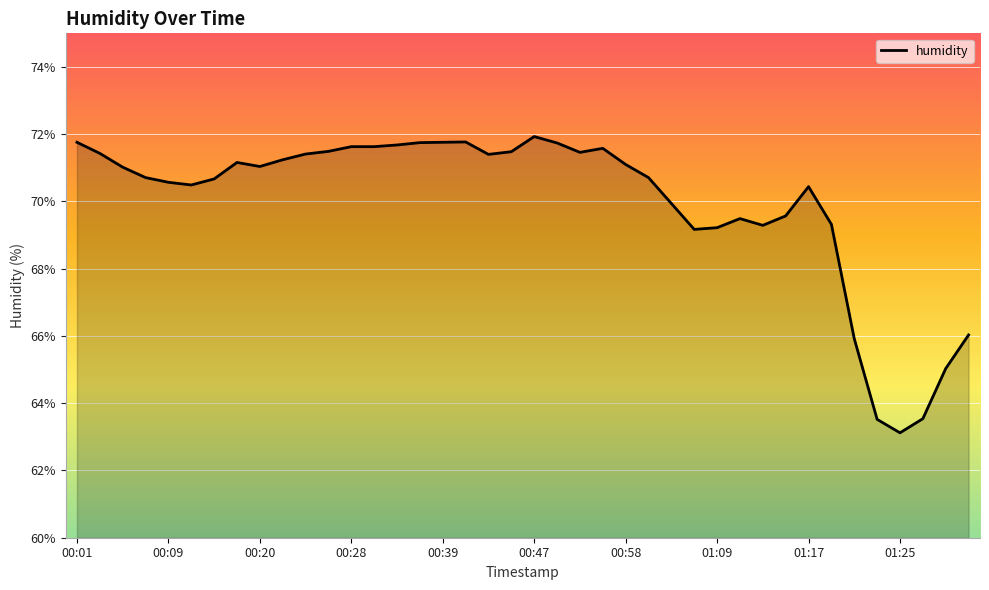

How many lines are shown in the chart?

1